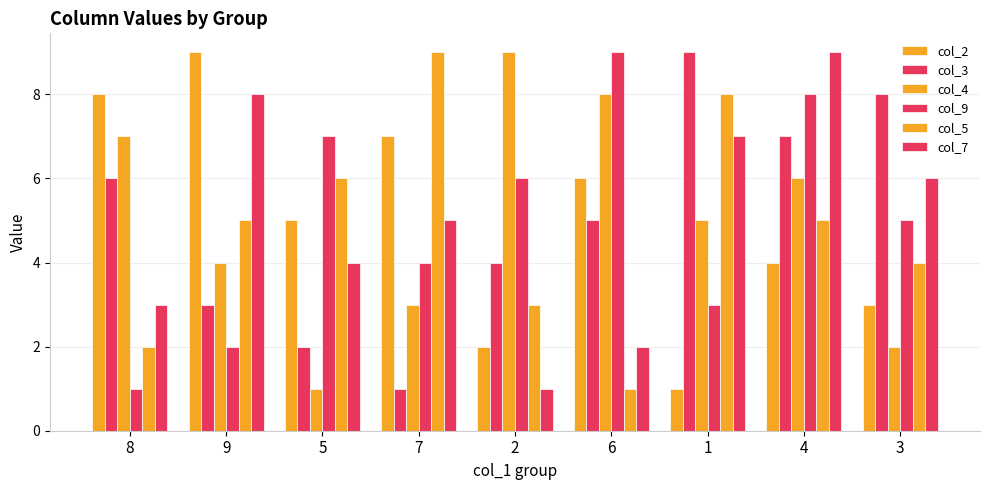

True or false: col_4 has a value of 2 at 1.

False